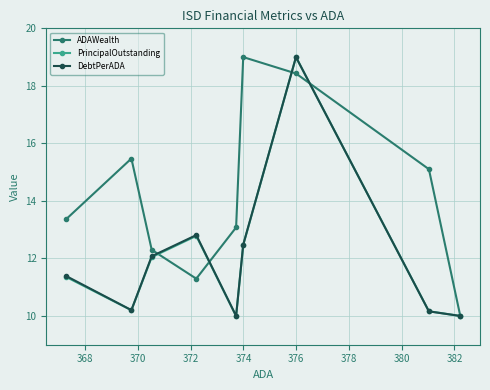

Which series has the largest total across all categories?

ADAWealth